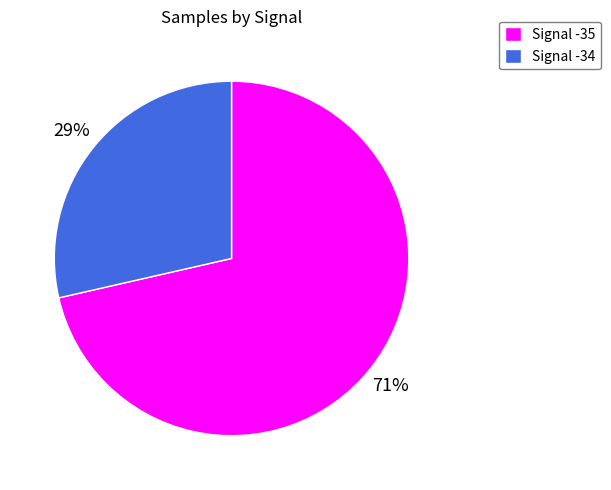

Rank the categories by value from lowest to highest.

Signal -34, Signal -35